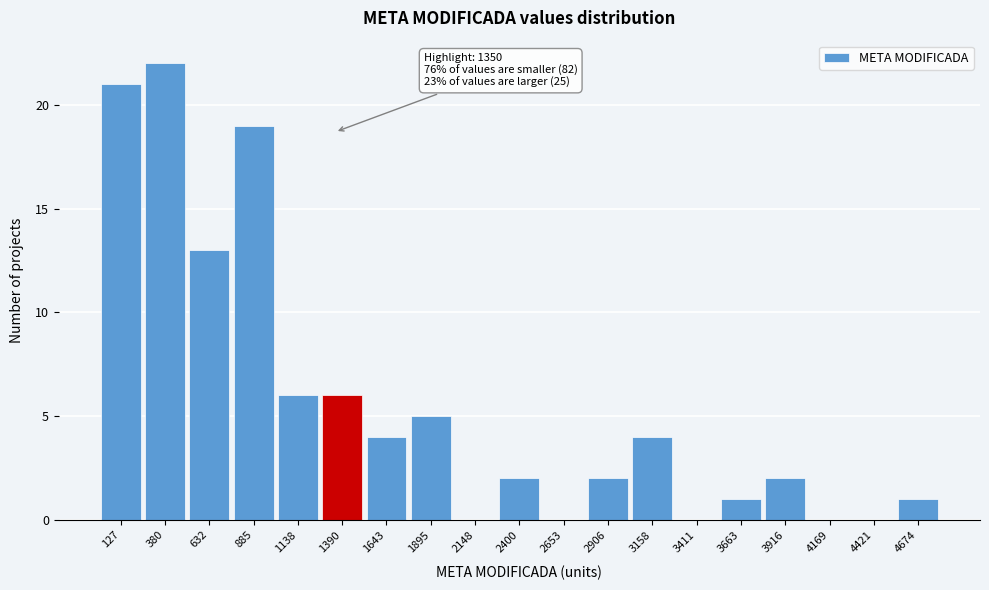

Which range on the x-axis has the tallest bar?

250 to 500